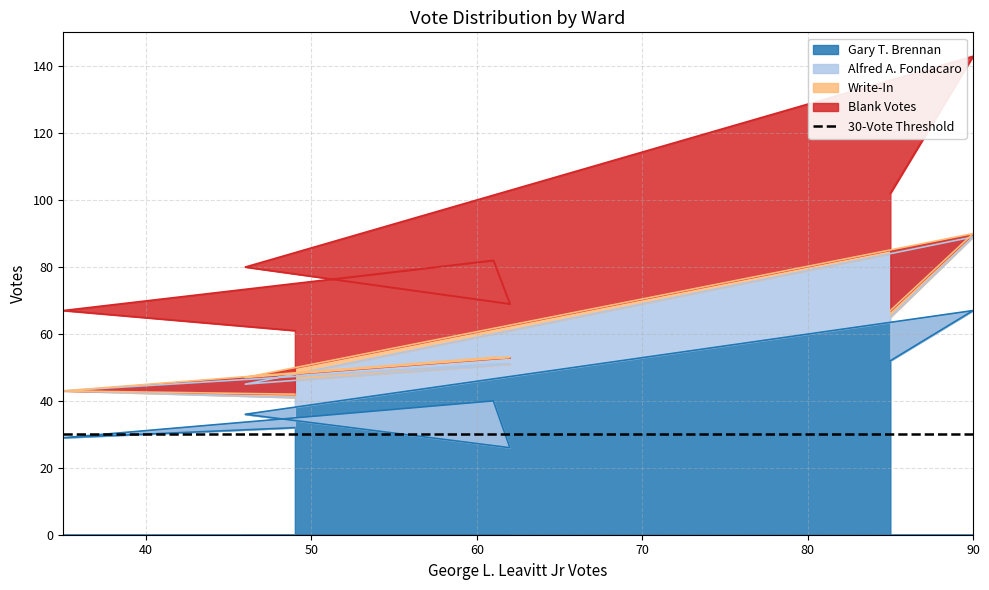

How many Alfred A. Fondacaro values are between 9 and 22?

6